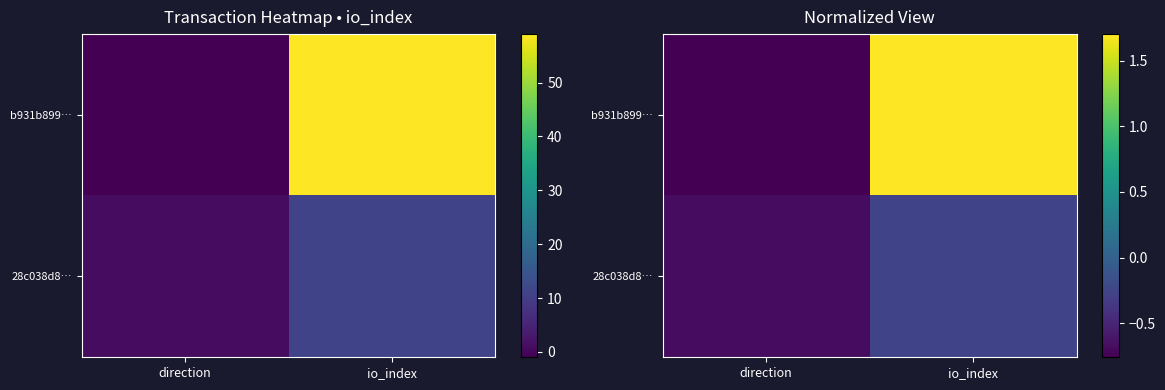

At direction, list the series in order from largest to smallest.

28c038d8…, b931b899…